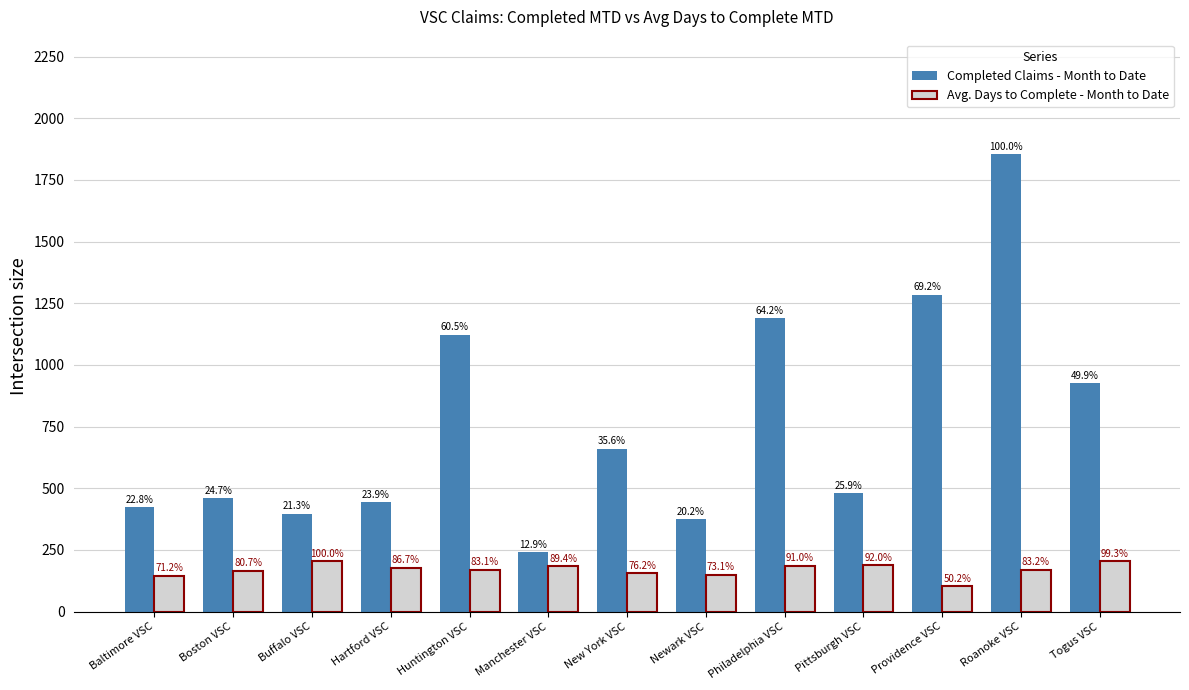

What are all the series names shown in the legend?

Completed Claims - Month to Date, Avg. Days to Complete - Month to Date